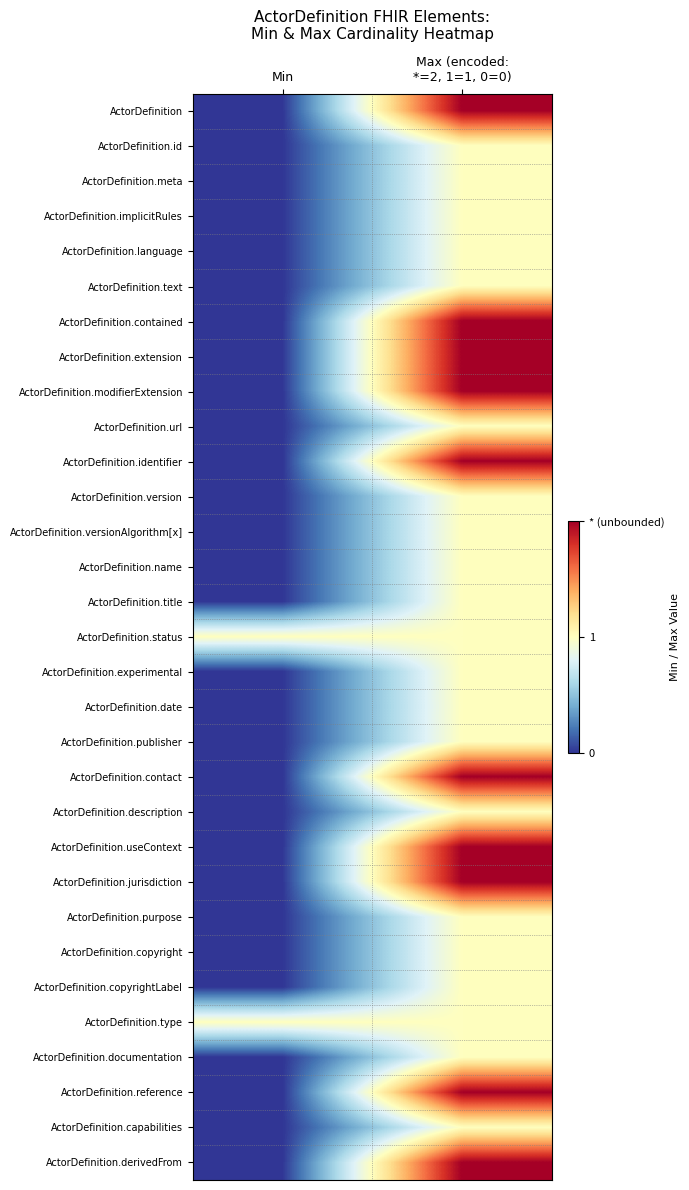

At which category is the sum across all series the highest?

Max (encoded:
*=2, 1=1, 0=0)